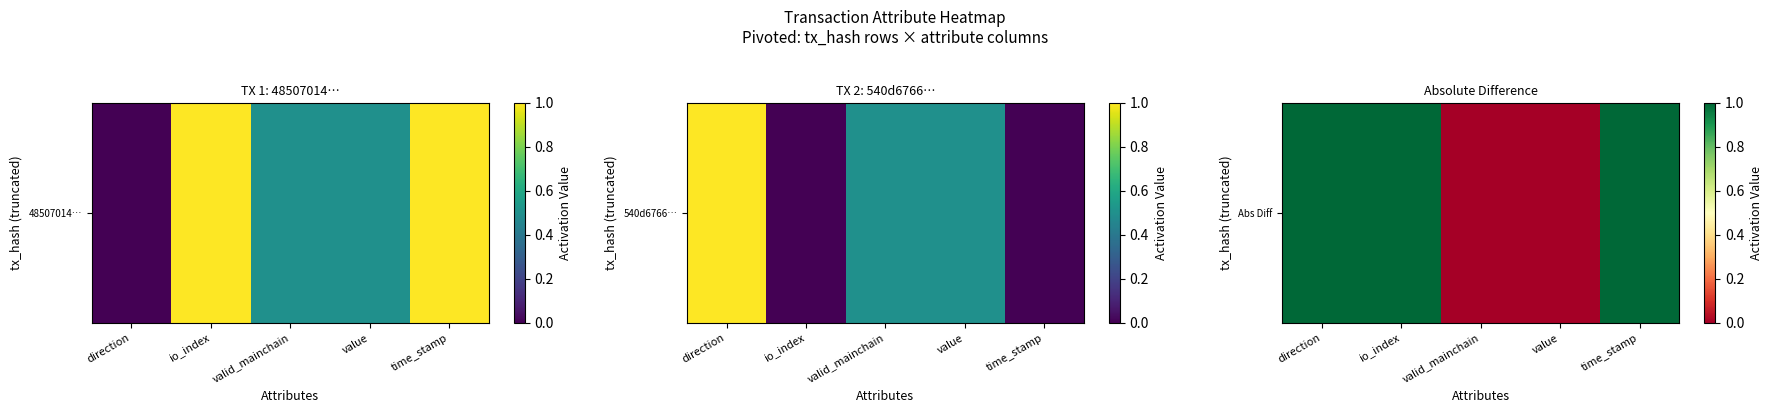

The value at time_stamp is 1. True or false?

True